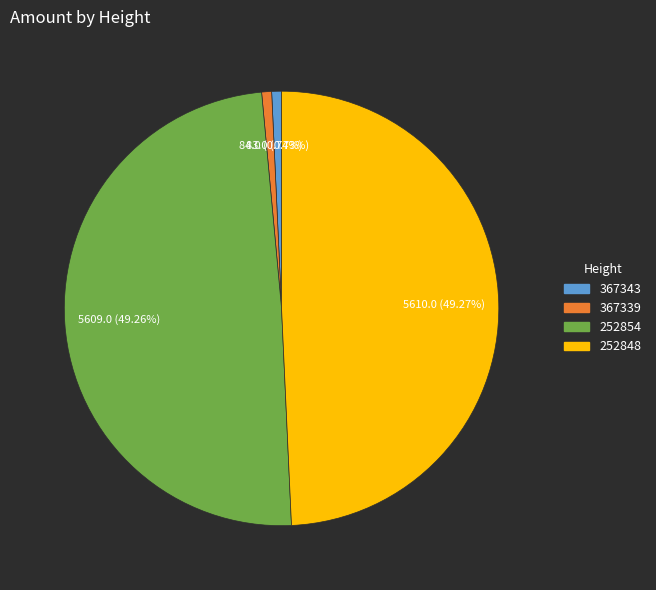

What percentage is NOT represented by 367339?

99.3%